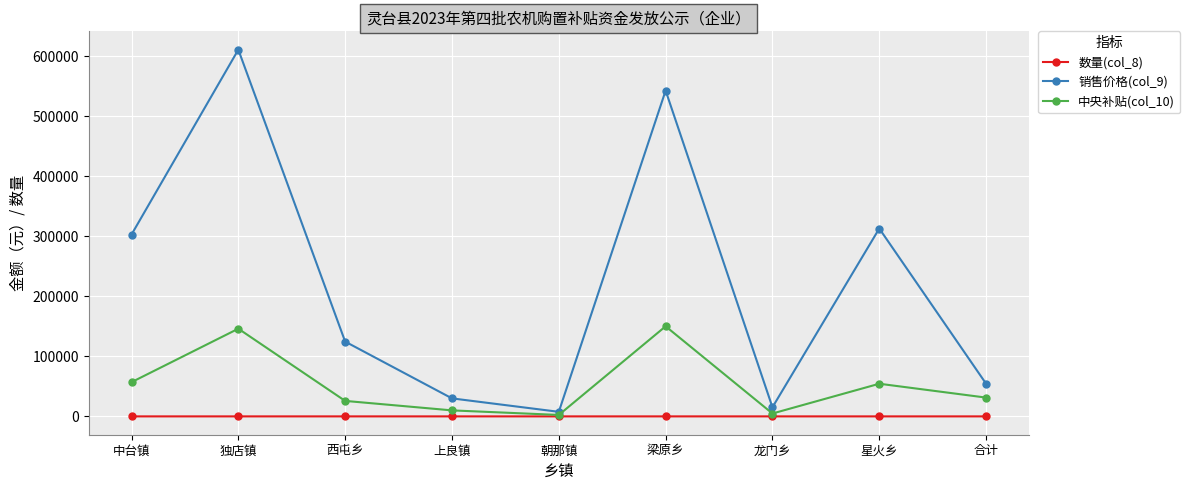

What position from the right is 星火乡?

2